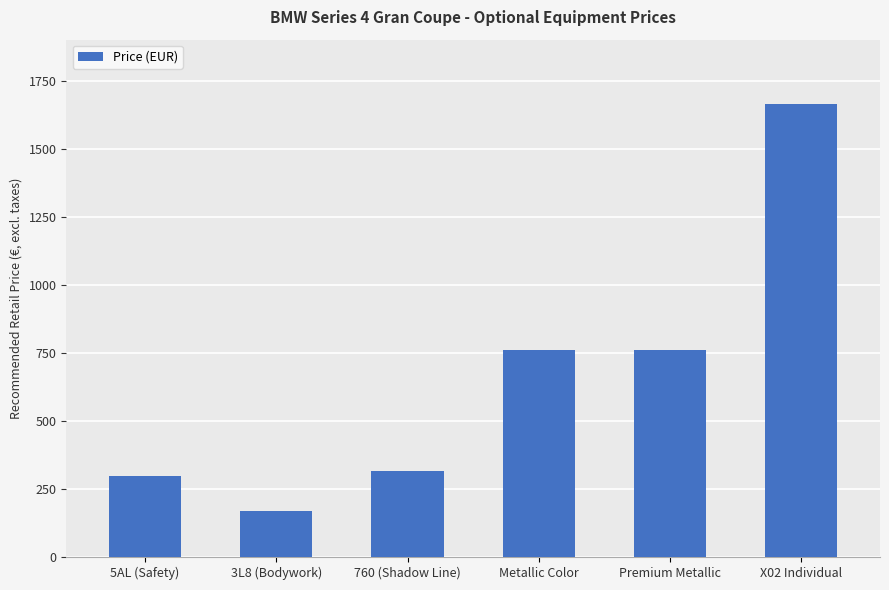

Reading left to right, list all the values displayed in this chart.

5AL (Safety)=298.5	3L8 (Bodywork)=170.6	760 (Shadow Line)=315.6	Metallic Color=759.1	Premium Metallic=759.1	X02 Individual=1663.2